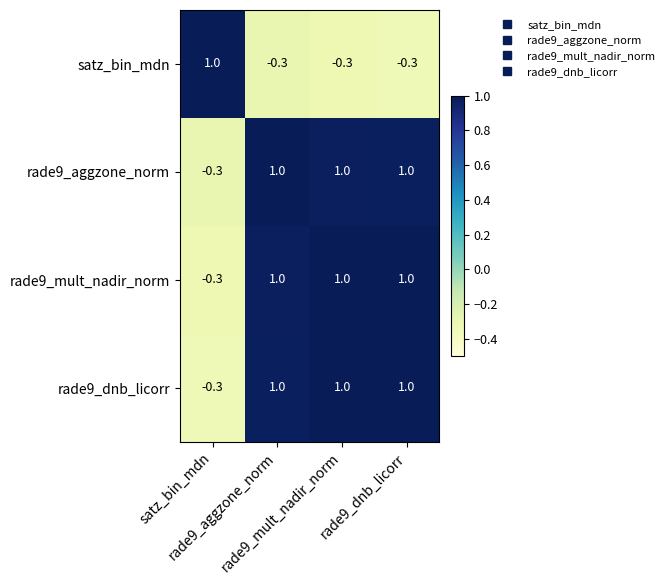

At how many categories does at least one series exceed 0?

4